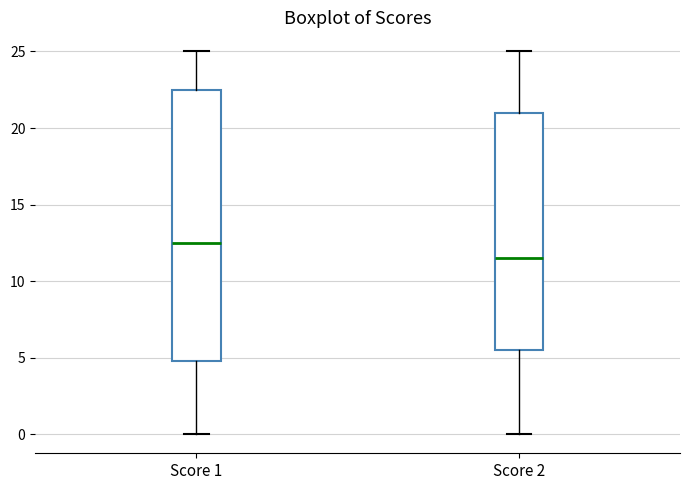

Which box's median line is the lowest?

Score 2